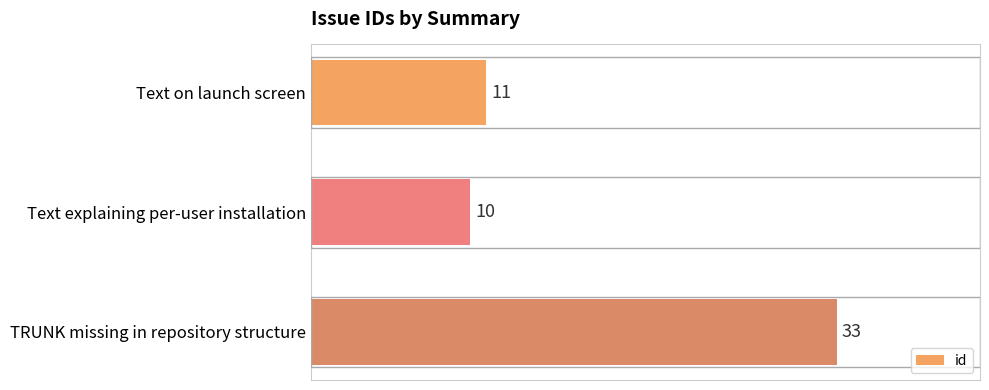

What is the greatest value displayed?

33